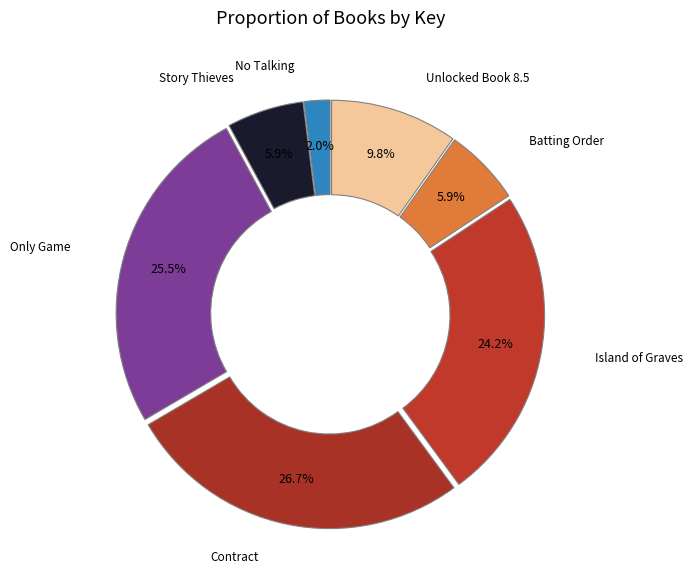

What is the largest slice in the pie chart?

Contract